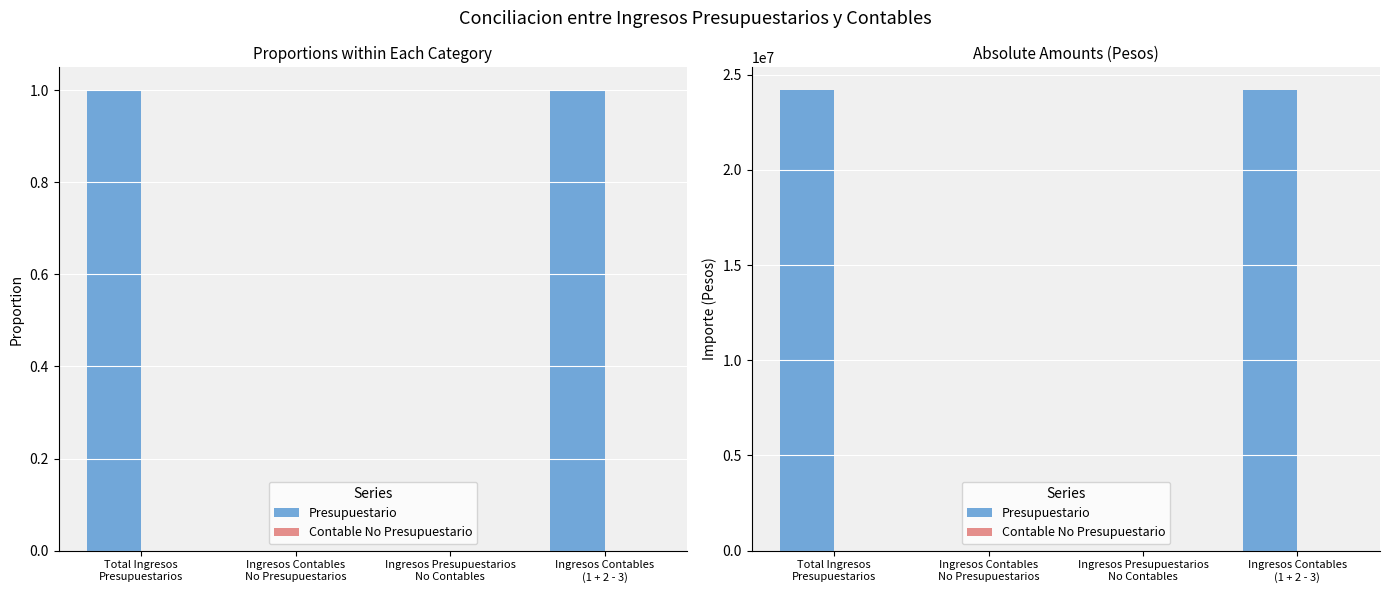

Does the chart contain any negative values?

No